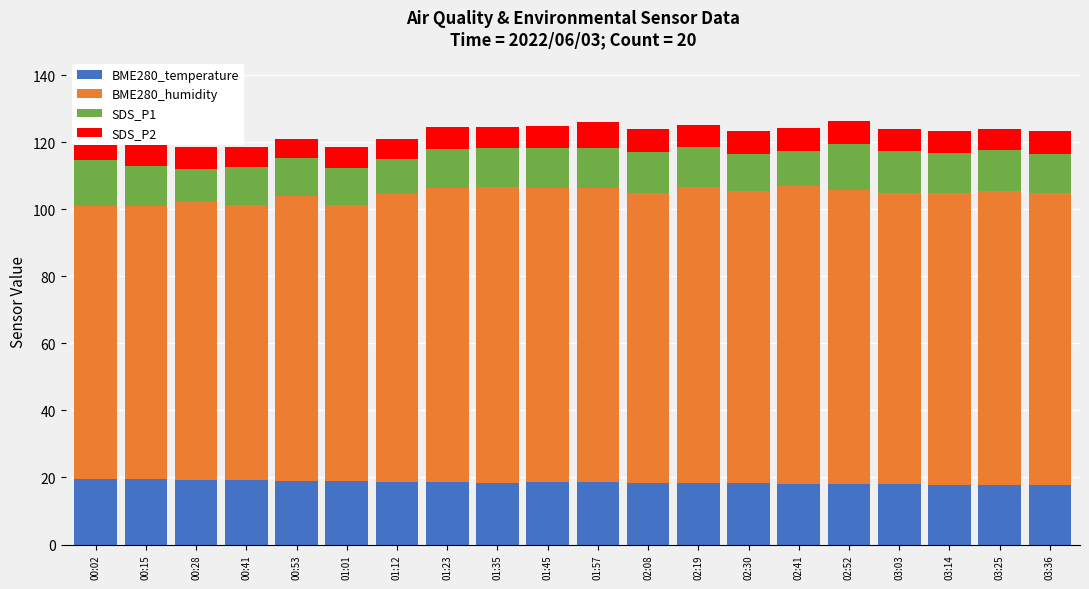

What is the lowest value of the BME280_temperature series?

17.8